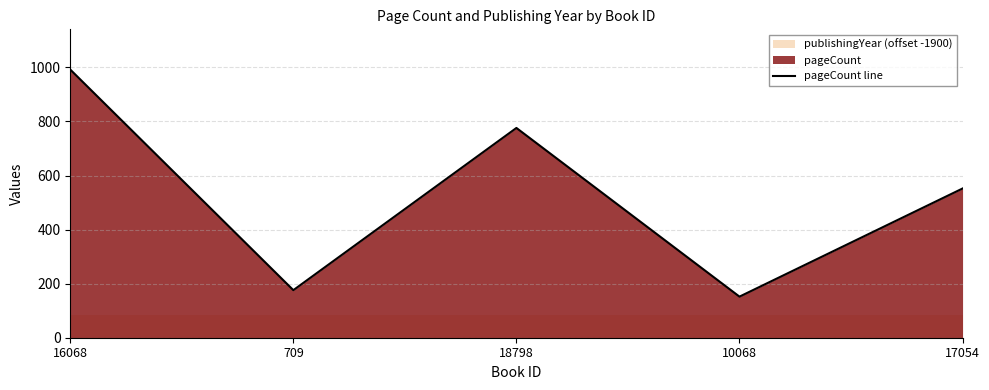

What is the label of the 4th point from the left?

10068